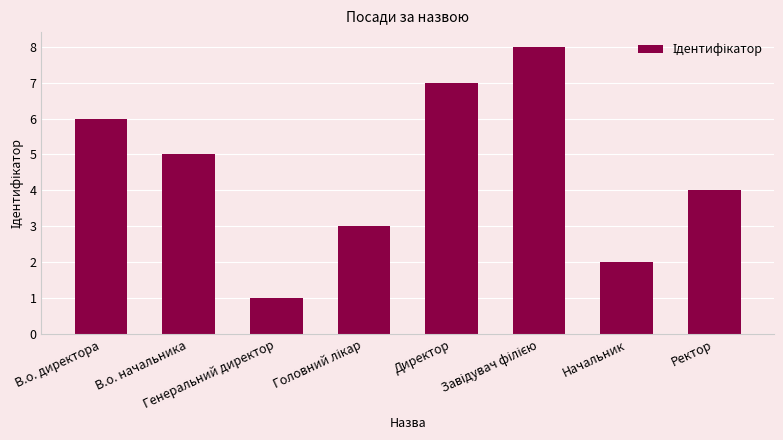

What is the label of the 2nd bar from the right?

Начальник